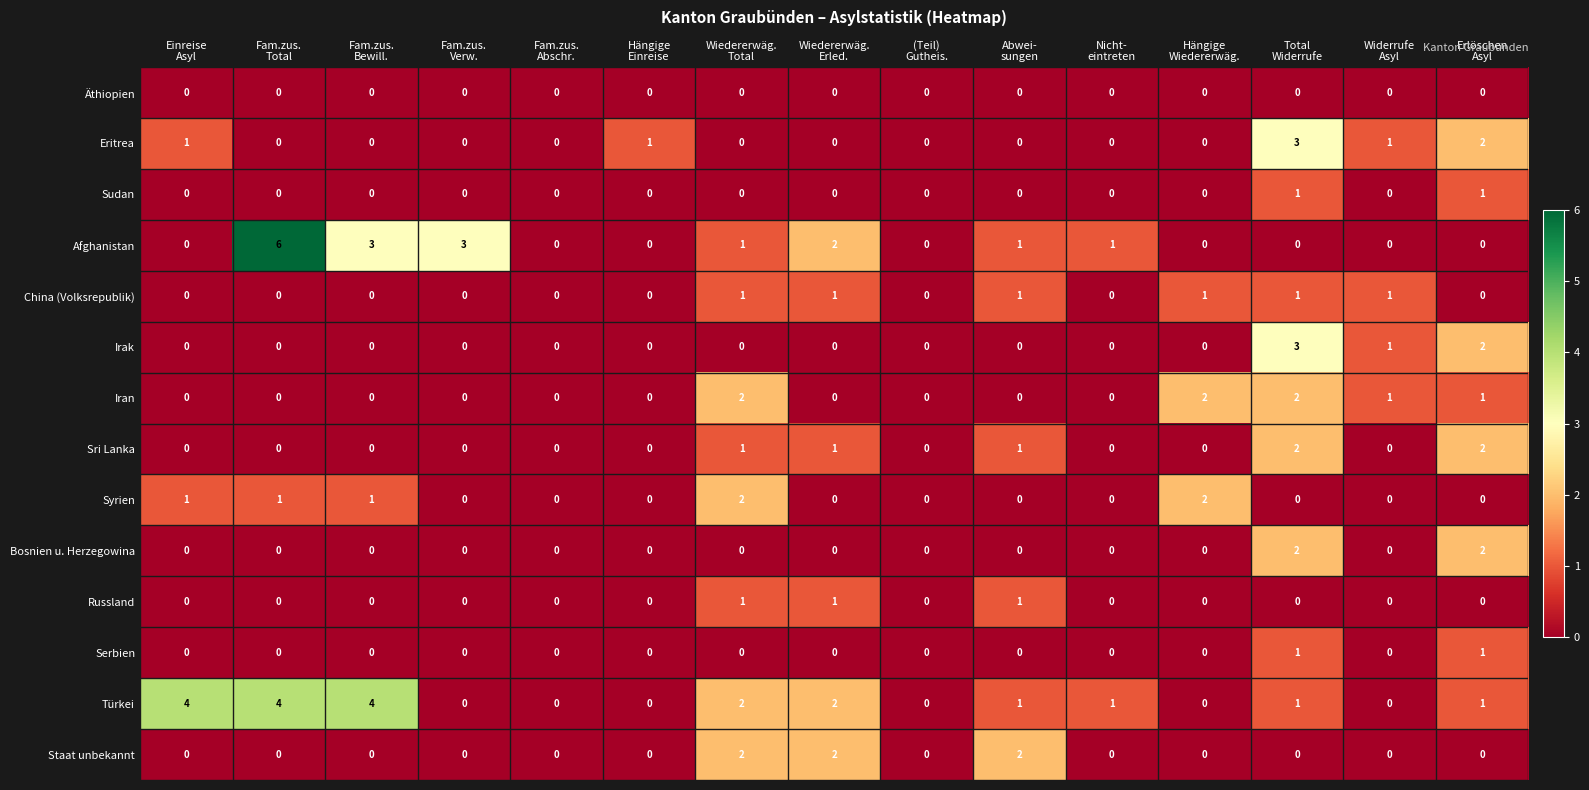

What is the total value across all series at Hängige
Einreise?

1